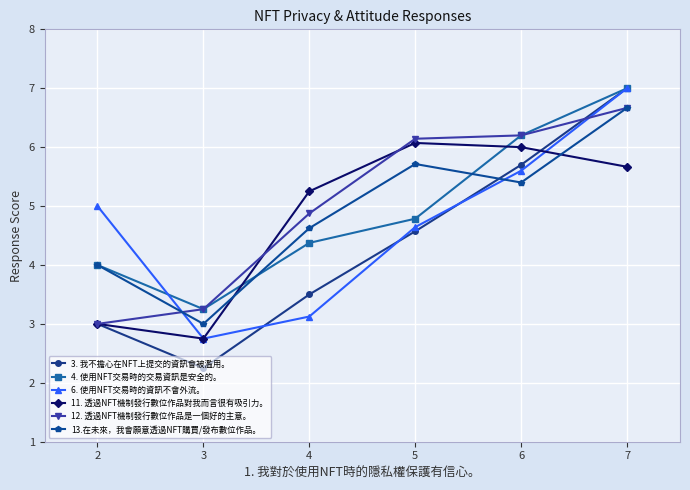

Where does the 11. 透過NFT機制發行數位作品對我而言很有吸引力。 series first go above 5?

4